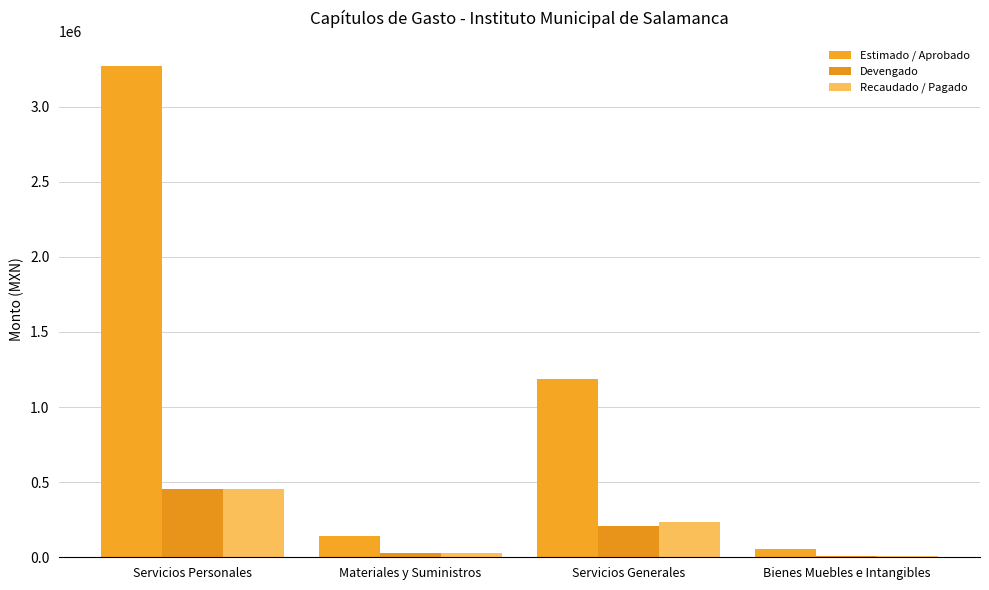

The Recaudado / Pagado series shows 232719.7 at Servicios Generales. True or false?

True